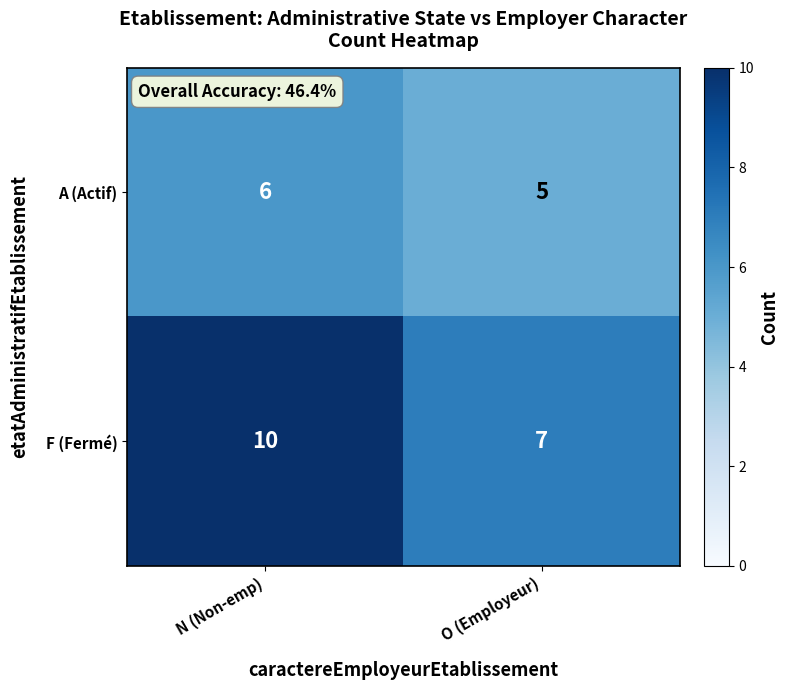

Between N (Non-emp) and O (Employeur), which series saw the biggest shift?

F (Fermé)